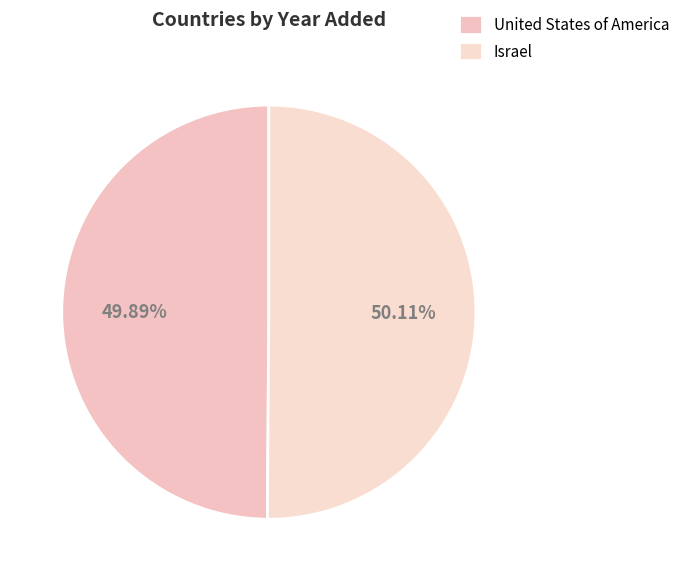

Is it true that Israel is 50% of the pie?

True